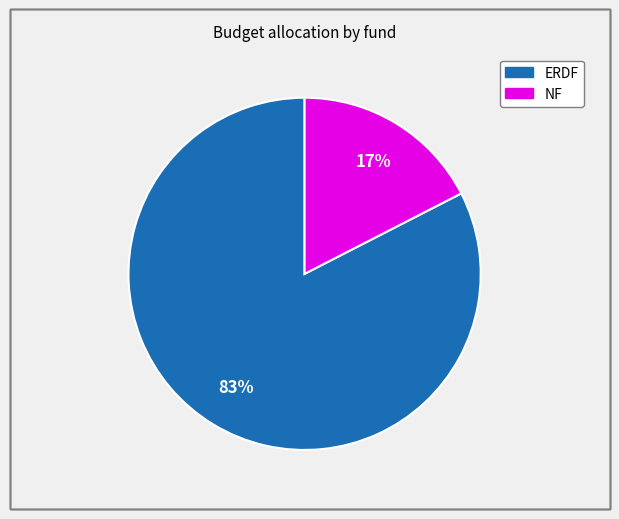

Do ERDF and NF together represent more than half of the pie?

Yes